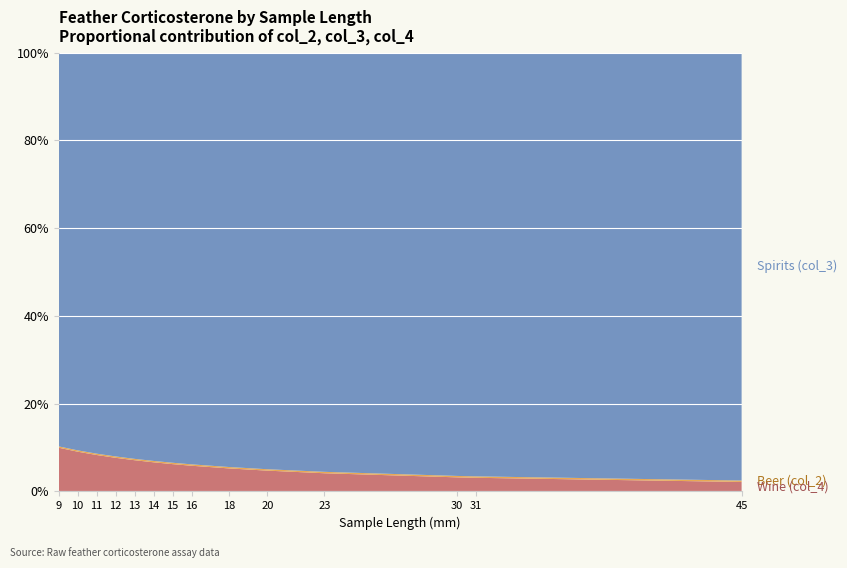

Reading left to right, what are all the values shown in this chart?

Wine (col_4): 9=1.6	10=101.5	11=168.0	12=25.4	13=74.2	14=92.9	15=6.7	16=6.8	18=8.2	20=22.9	23=4.6	30=2.6	31=15.4	45=7.1
Beer (col_2): 9=0.0	10=3.4	11=6.2	12=1.0	13=3.2	14=4.3	15=0.3	16=0.4	18=0.5	20=1.5	23=0.4	30=0.3	31=1.6	45=1.1
Spirits (col_3): 9=14.4	10=1015.1	11=1848.0	12=304.8	13=964.0	14=1300.7	15=100.3	16=109.0	18=147.3	20=458.7	23=106.0	30=77.1	31=477.0	45=320.0